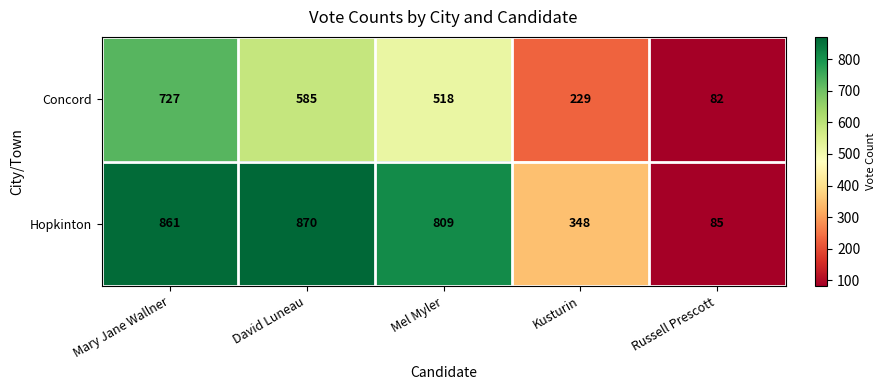

At which category is the sum across all series the highest?

Mary Jane Wallner